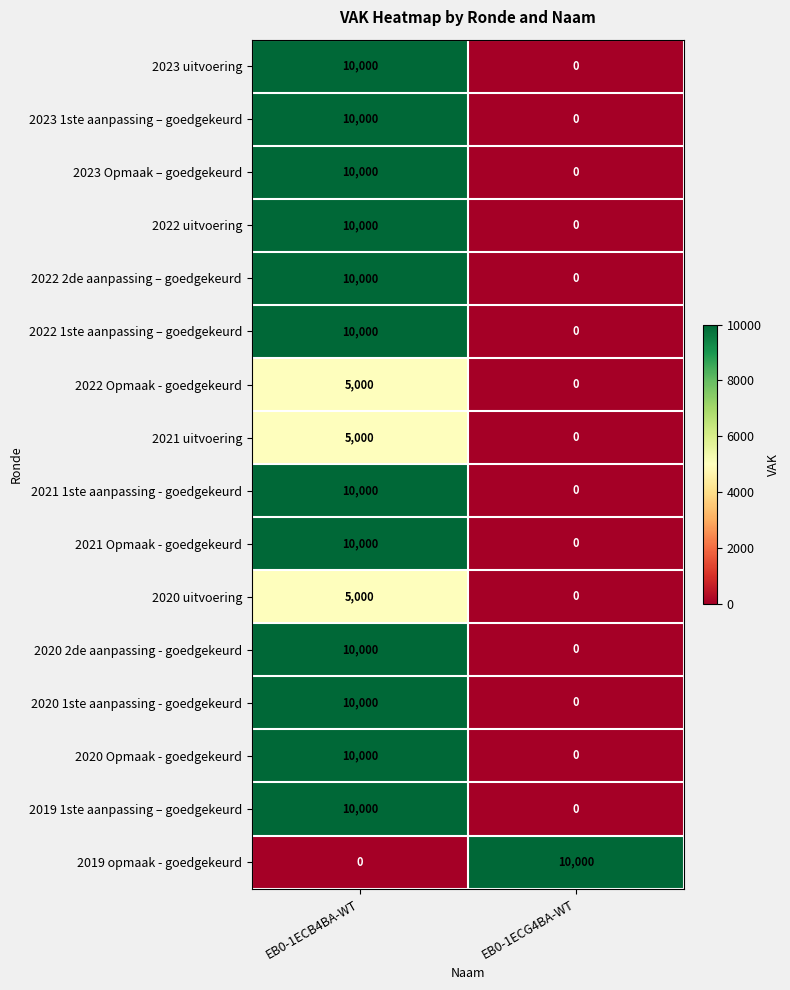

True or false: 2021 1ste aanpassing - goedgekeurd has a value of 14427 at EB0-1ECB4BA-WT.

False